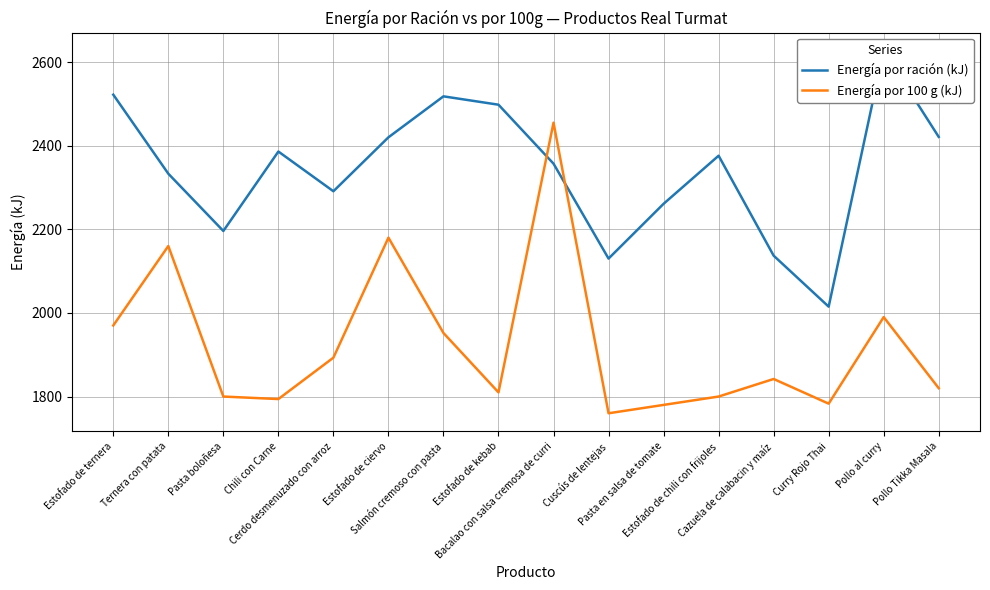

Reading left to right, transcribe all the data shown in this chart.

Energía por ración (kJ): 2522	2333	2196	2386	2291	2420	2518	2498	2357	2130	2261	2376	2137	2015	2627	2421
Energía por 100 g (kJ): 1970	2160	1800	1794	1893	2180	1952	1810	2455	1760	1780	1800	1842	1783	1990	1820